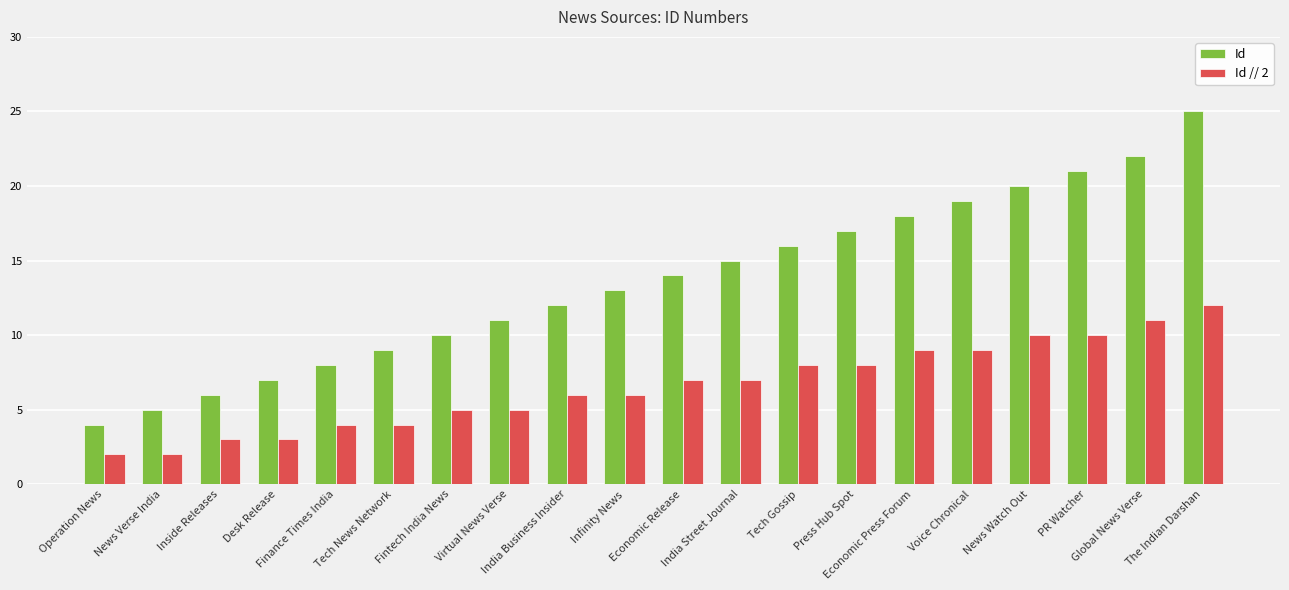

Is it true that Id // 2 equals 6 at Infinity News?

True